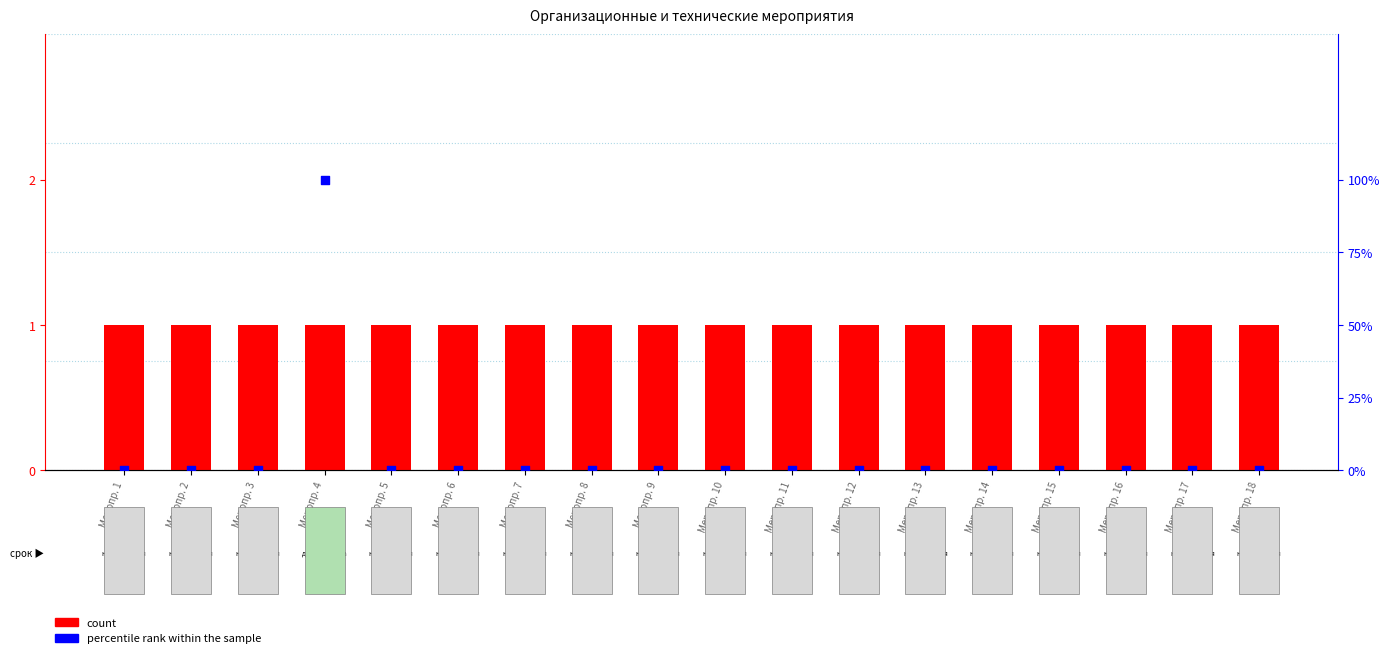

What are all the series names shown in the legend?

count, percentile rank within the sample